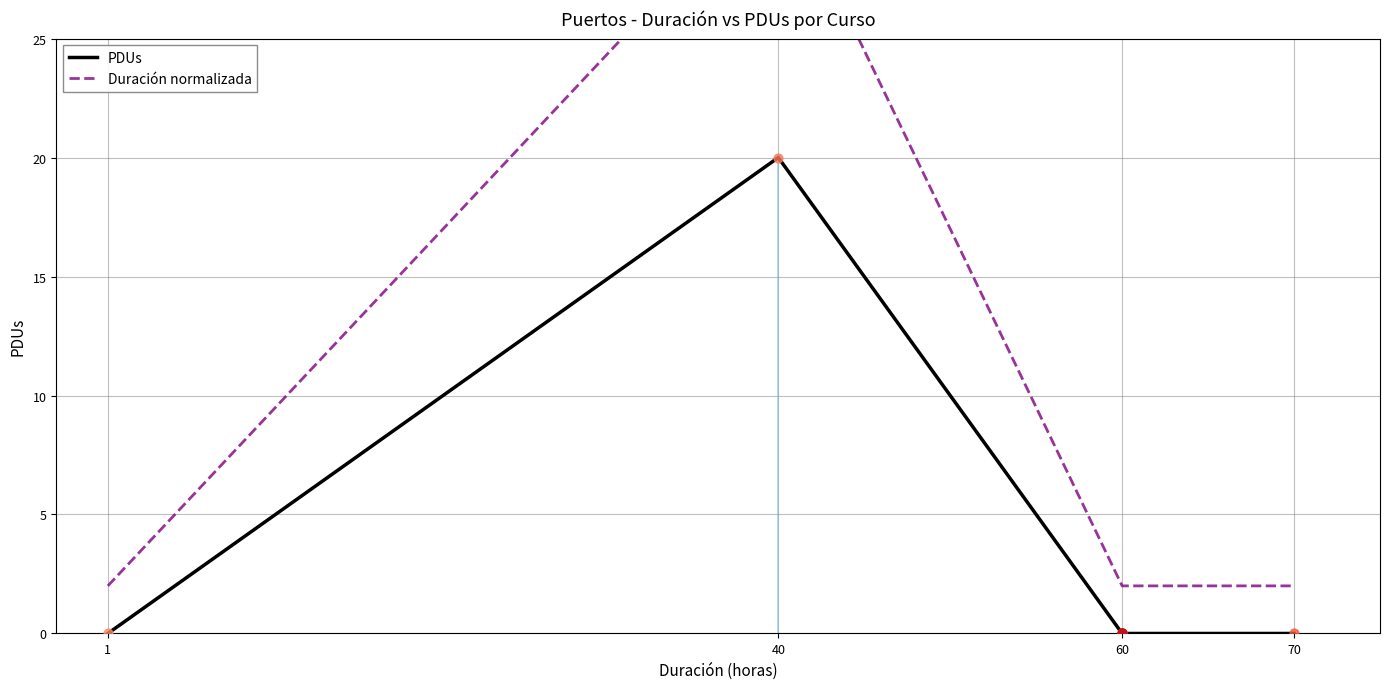

Which series contains the lowest Y value?

PDUs